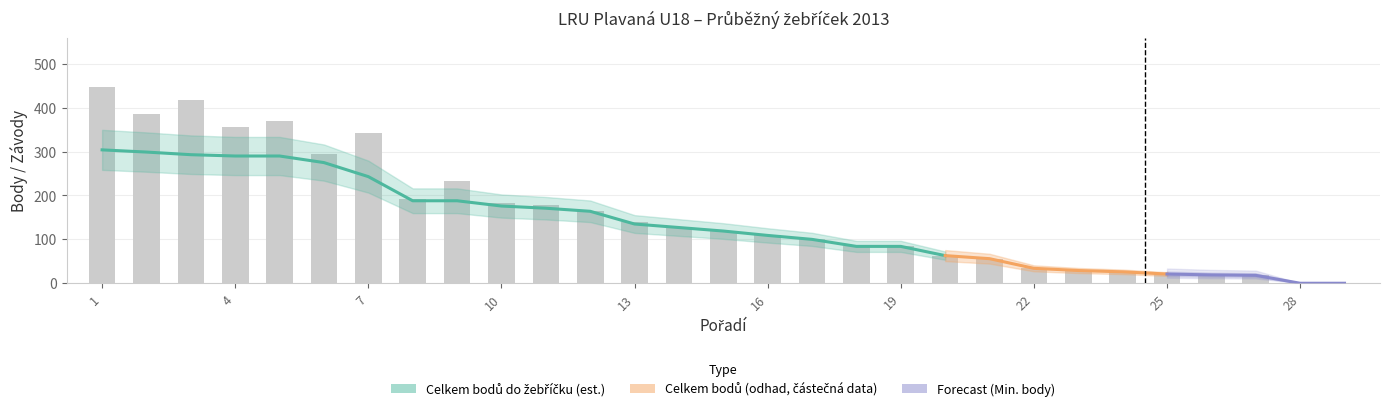

The Celkem bodů series shows 148 at 29. True or false?

False